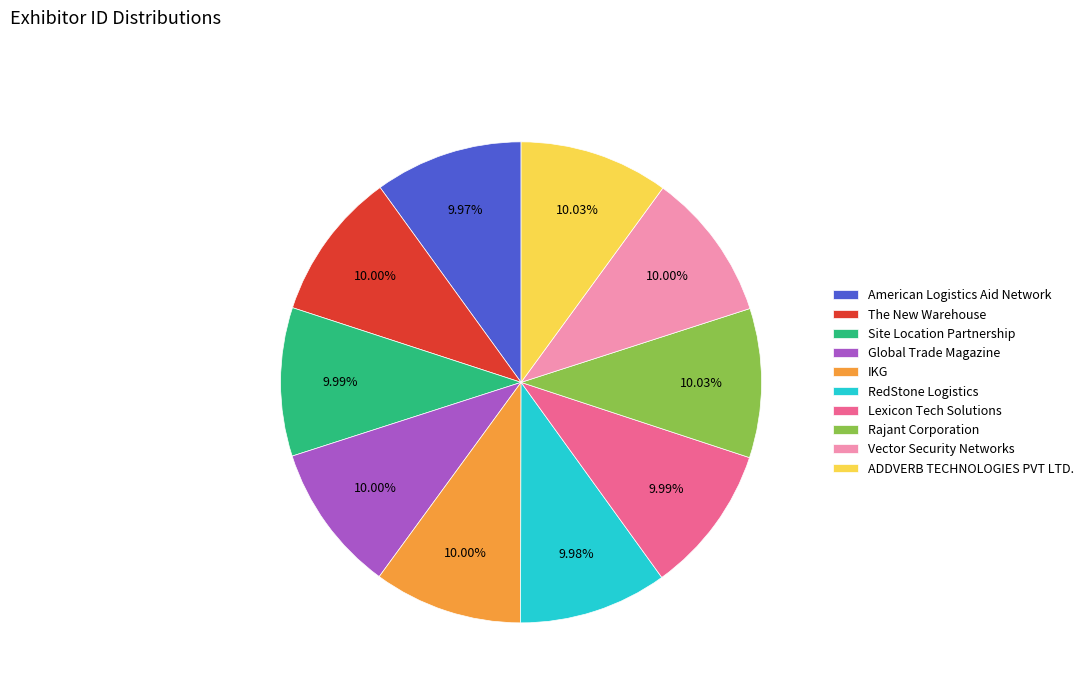

The Rajant Corporation slice represents 24% of the pie. True or false?

False